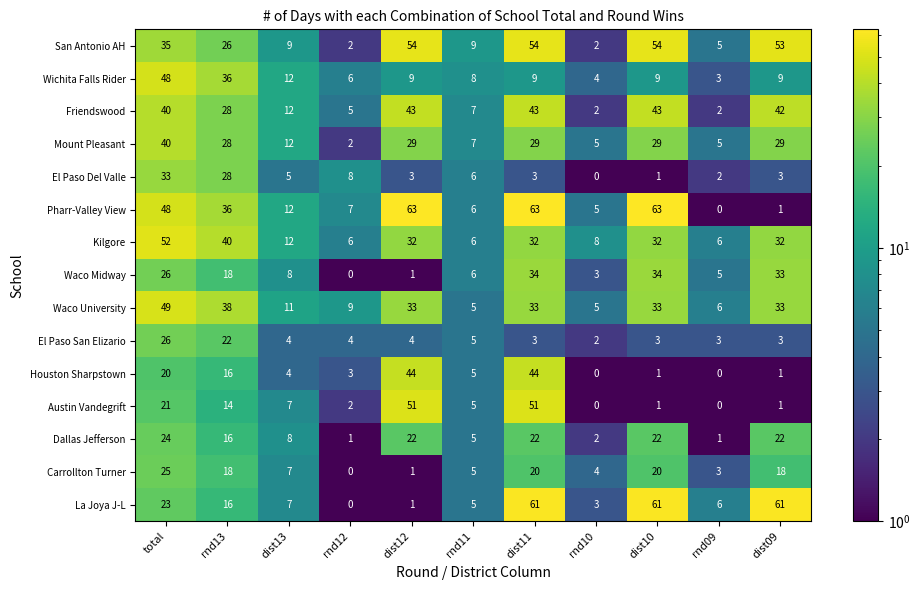

What is the sum of all El Paso San Elizario values?

79